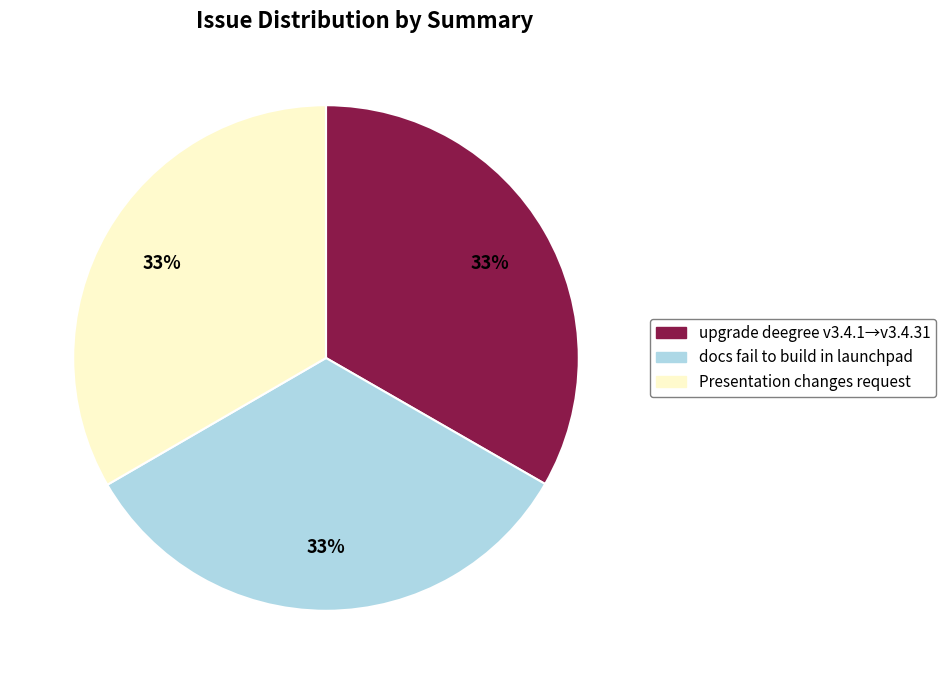

Does any single category account for the majority?

No